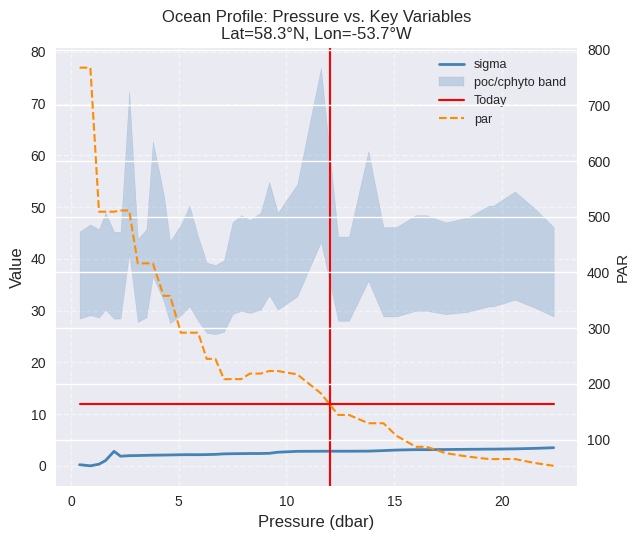

What is the minimum value for Today?

12.0